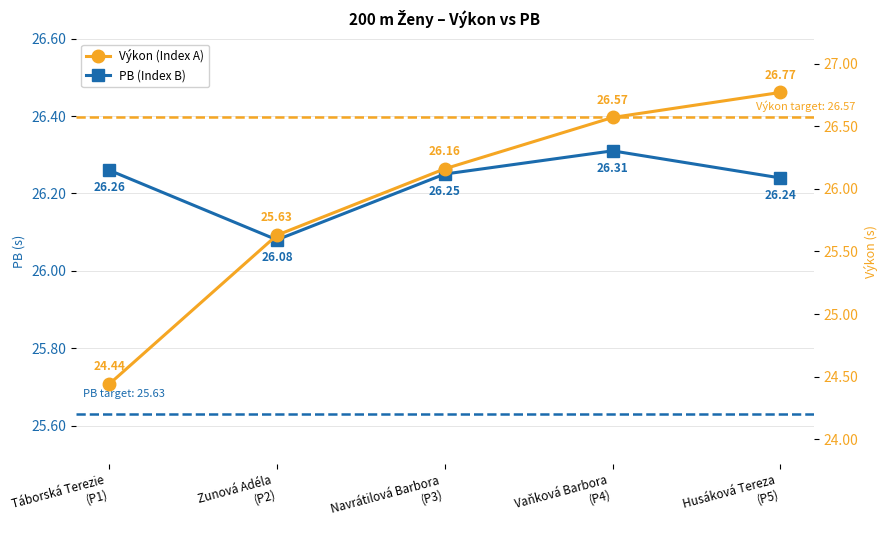

After their last crossing, which series has the higher values: PB (Index B) or Výkon (Index A)?

Výkon (Index A)